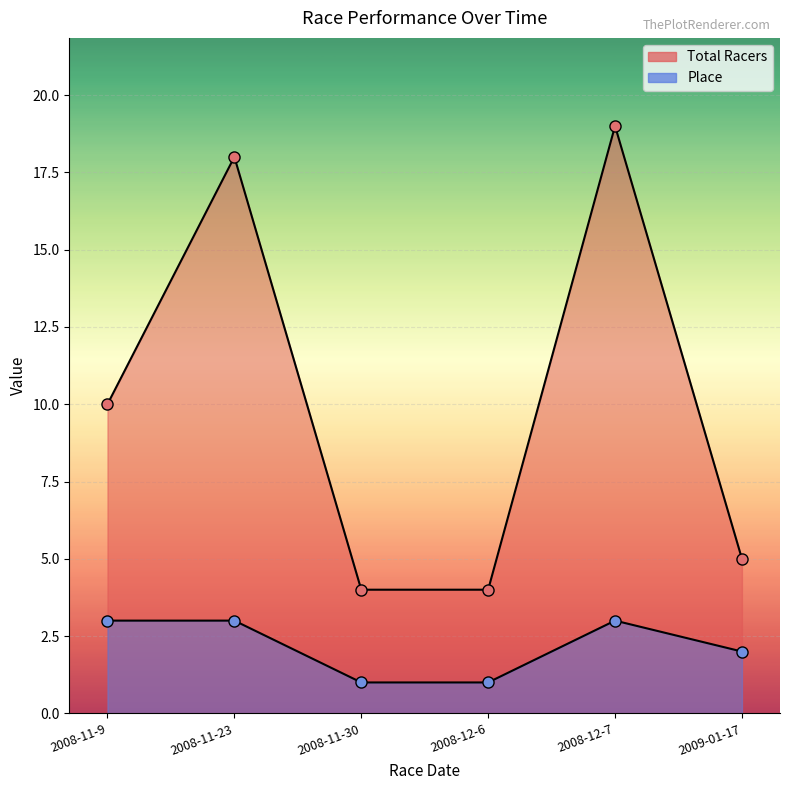

At which label does Total Racers reach its minimum?

2008-11-30